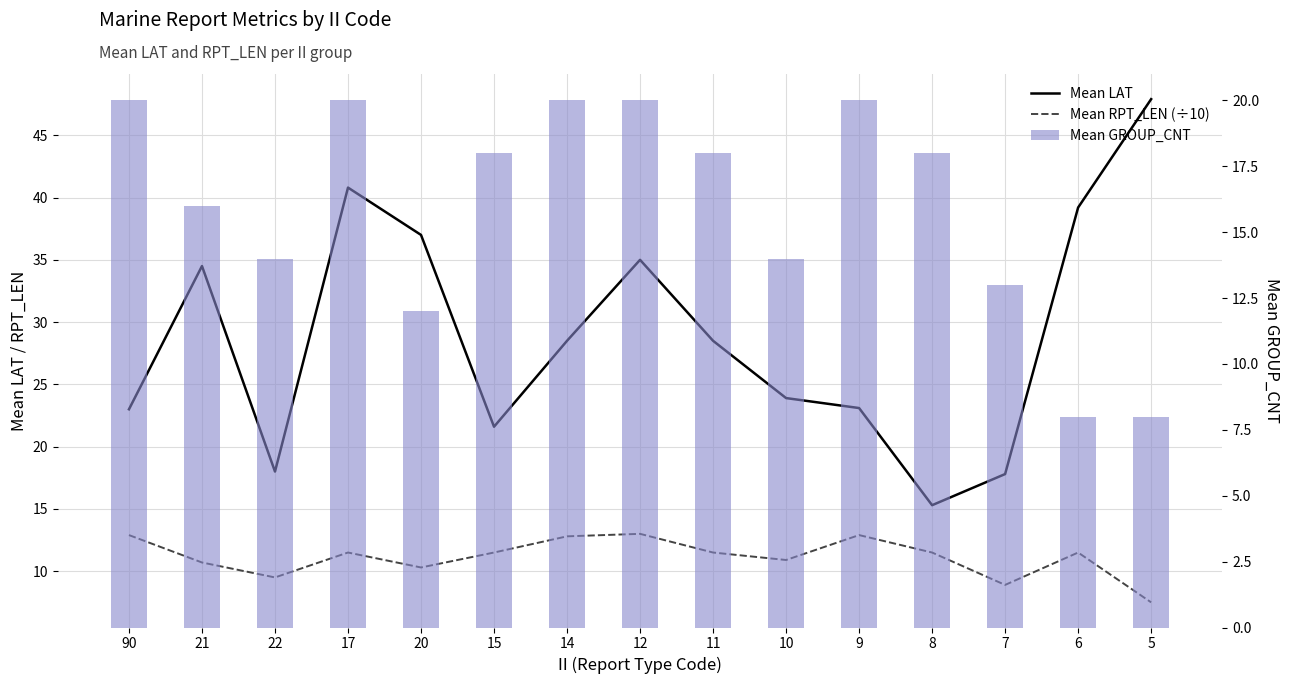

Rank the categories by Mean RPT_LEN (÷10) value from highest to lowest.

12, 90, 9, 14, 17, 15, 11, 8, 6, 10, 21, 20, 22, 7, 5